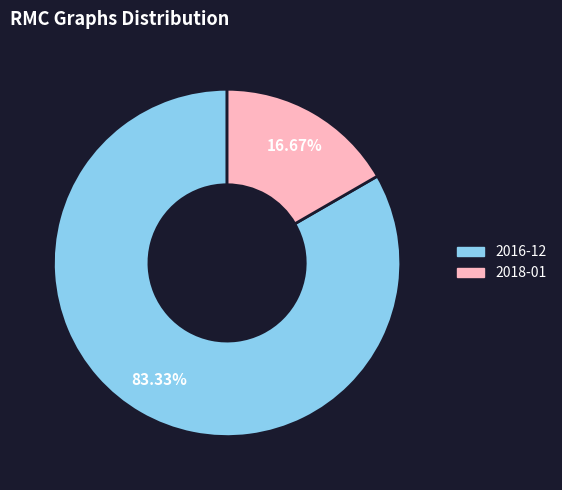

Count the number of slices in the pie.

2